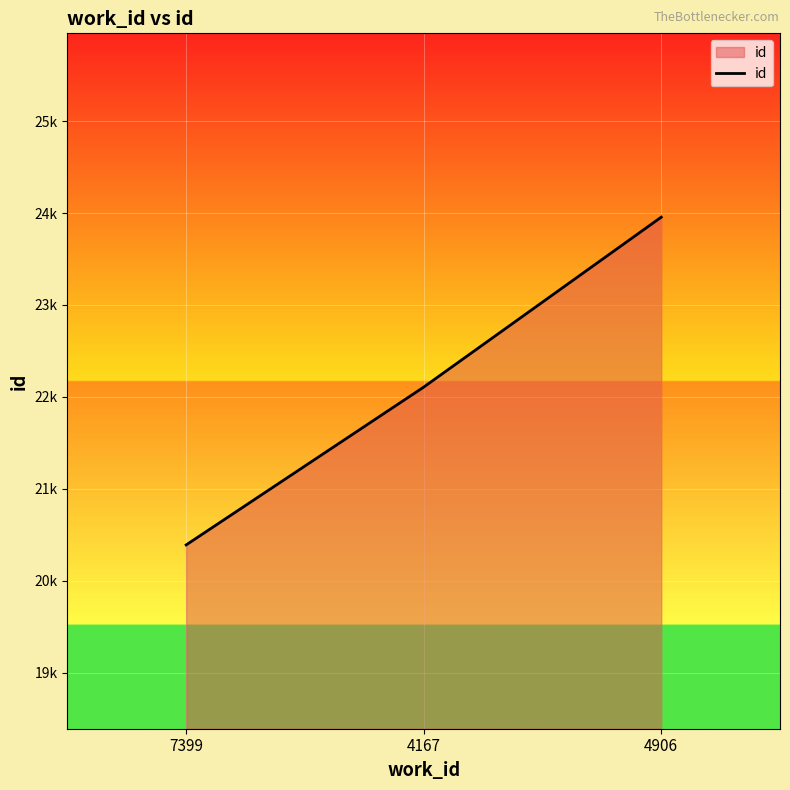

What is the ratio of the value at 7399 to the value at 4906?

0.9